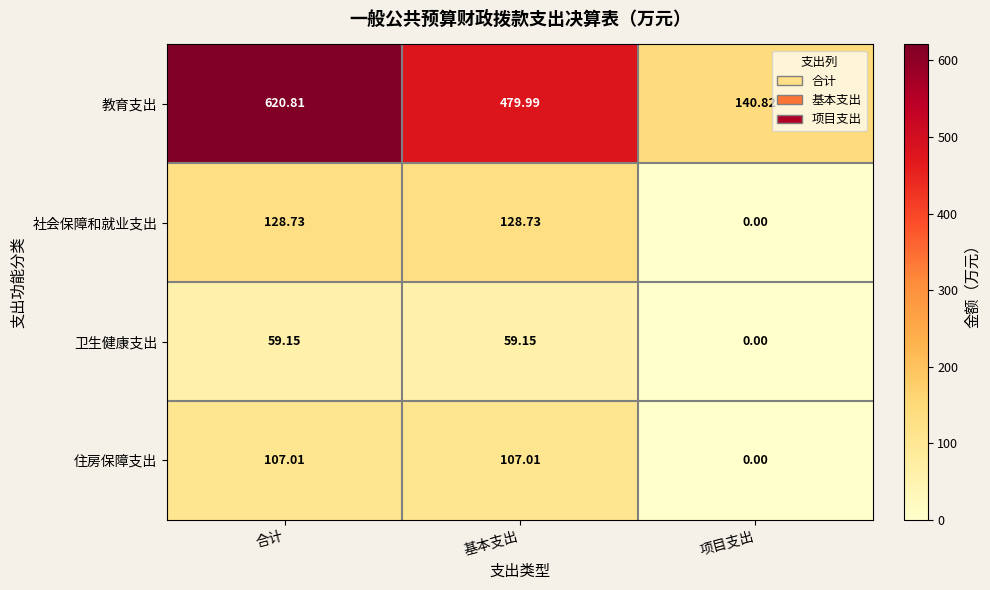

Count the number of categories in the chart.

3